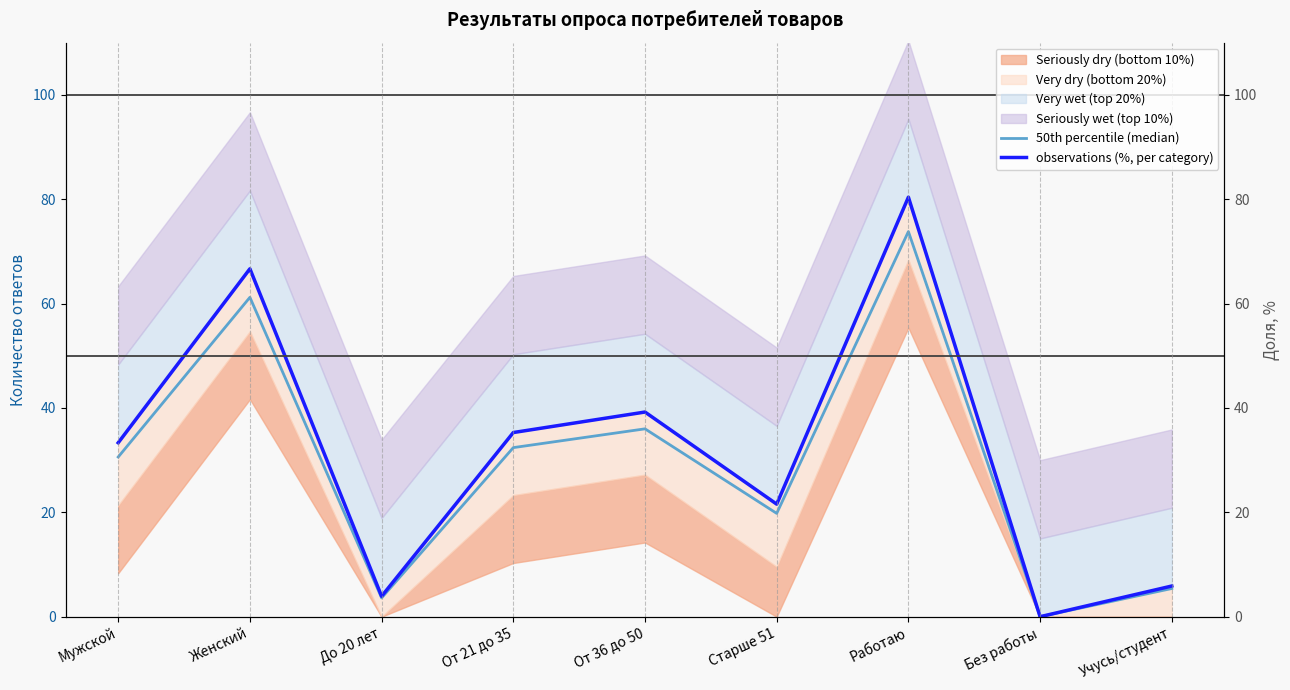

Between До 20 лет and Без работы, which series saw the biggest shift?

observations (%, per category)